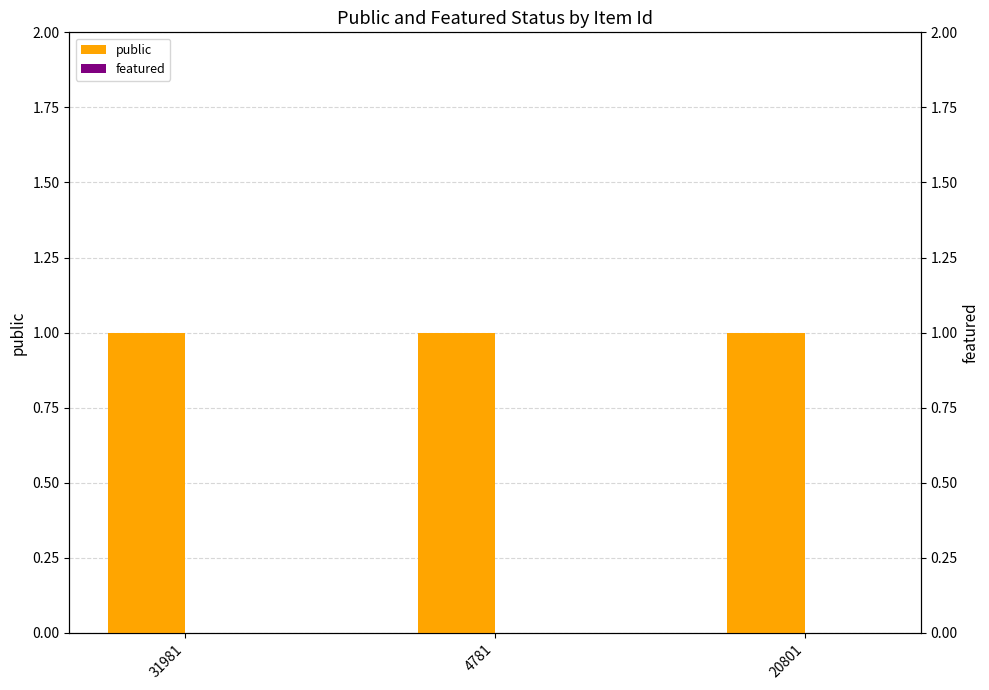

List the labels in order of featured value, smallest first.

31981, 4781, 20801